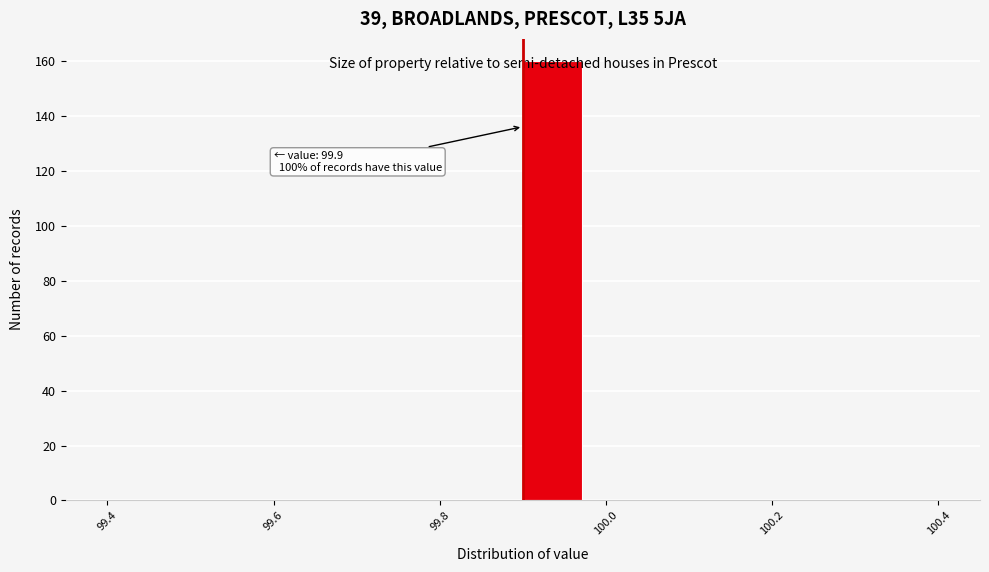

Around what value on the x-axis is the tallest bar? Give the approximate position of its centre, as read against the axis.

99.94